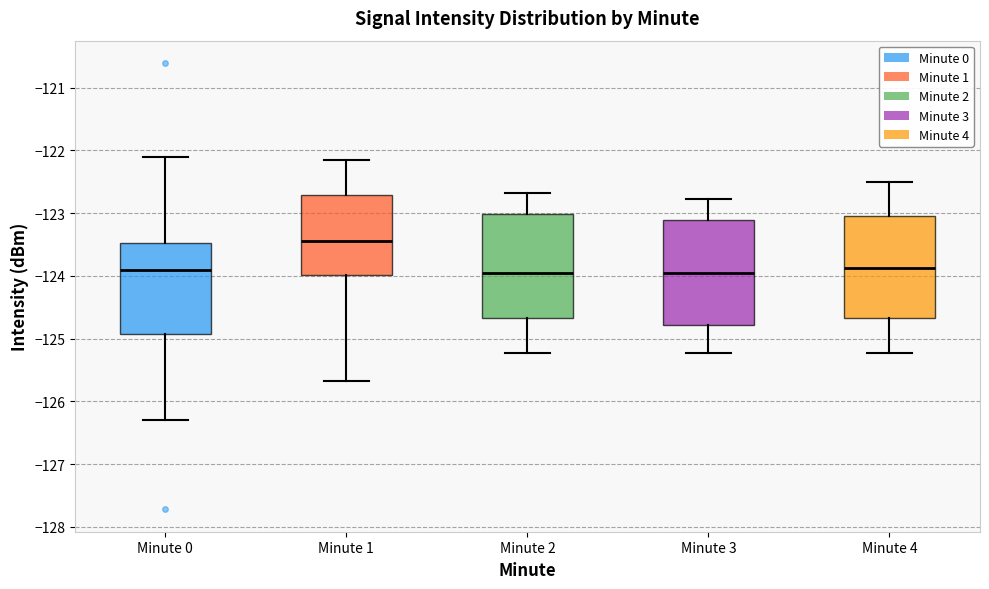

Where is the upper edge of the box for Minute 1 on the y-axis? The values are not printed on the chart, so give them approximately, as read against the axis.

-122.7